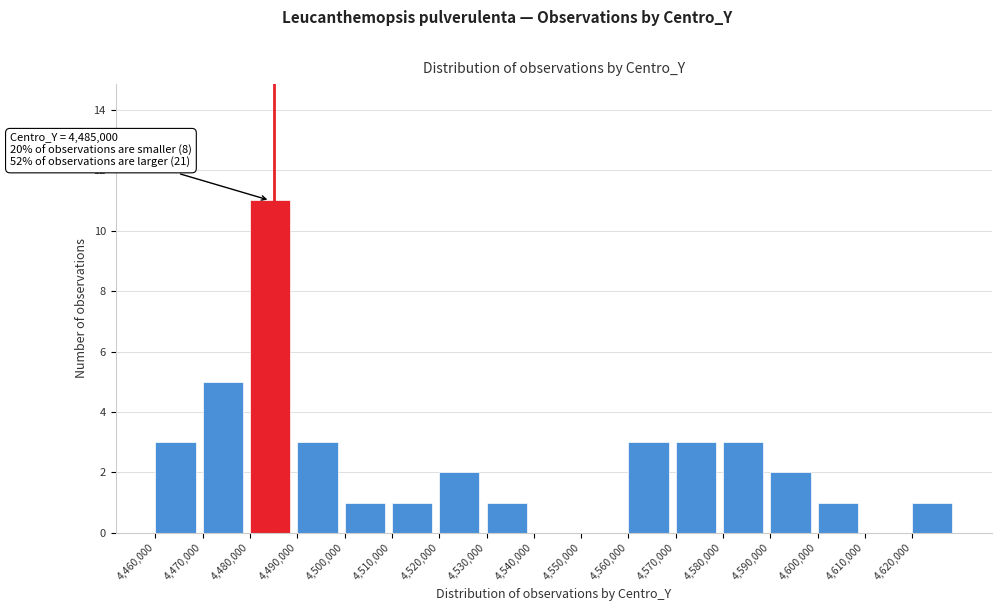

Over which range of the x-axis is the bar tallest?

4480000 to 4490000